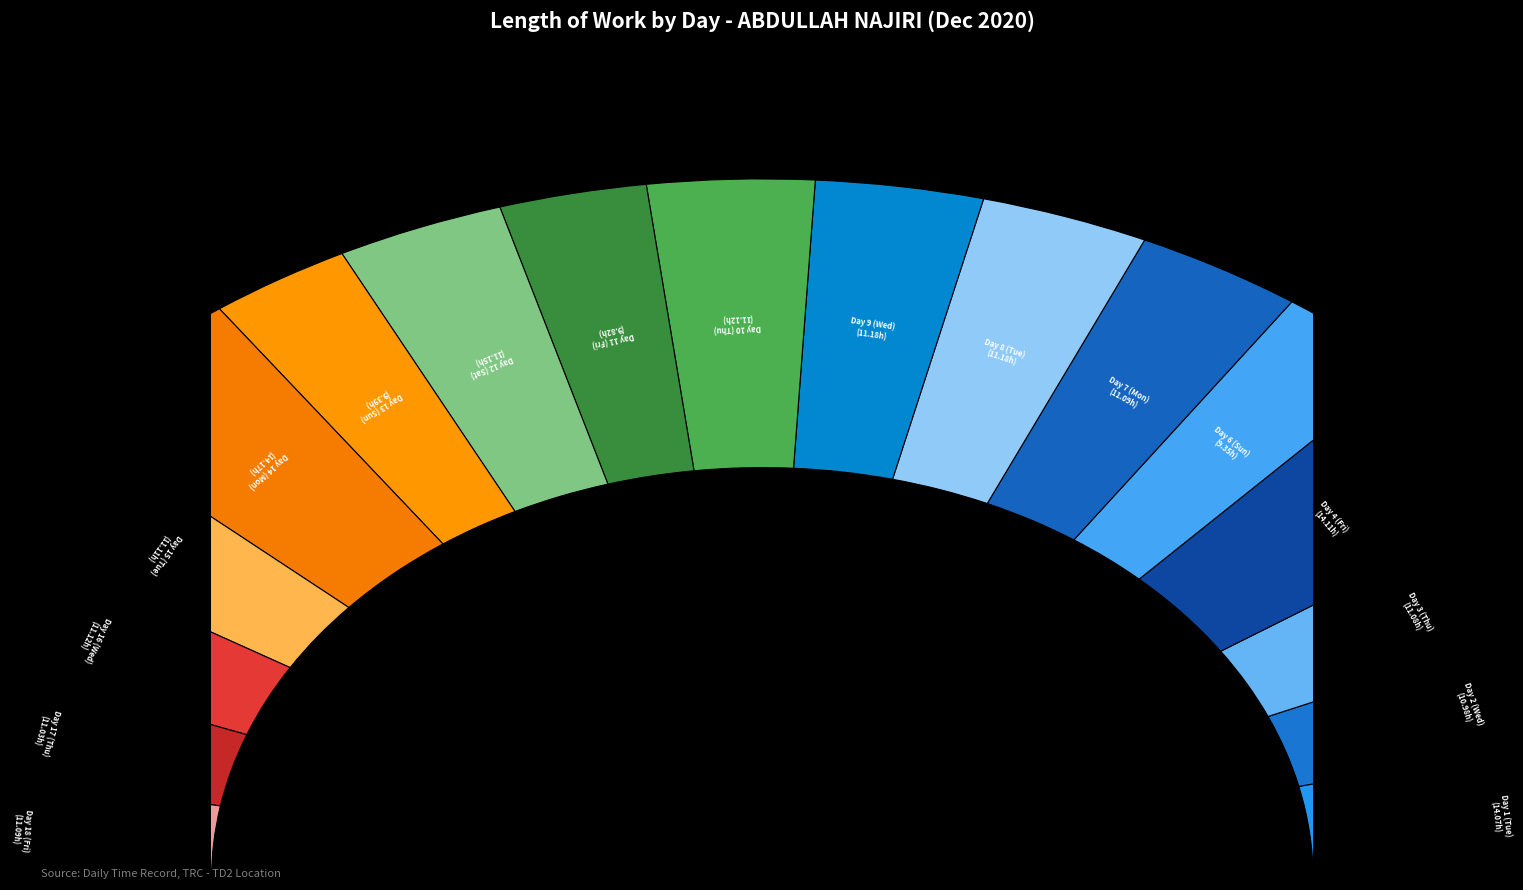

What percentage do Day 13 (Sun) and Day 16 (Wed) together represent?

10.6%